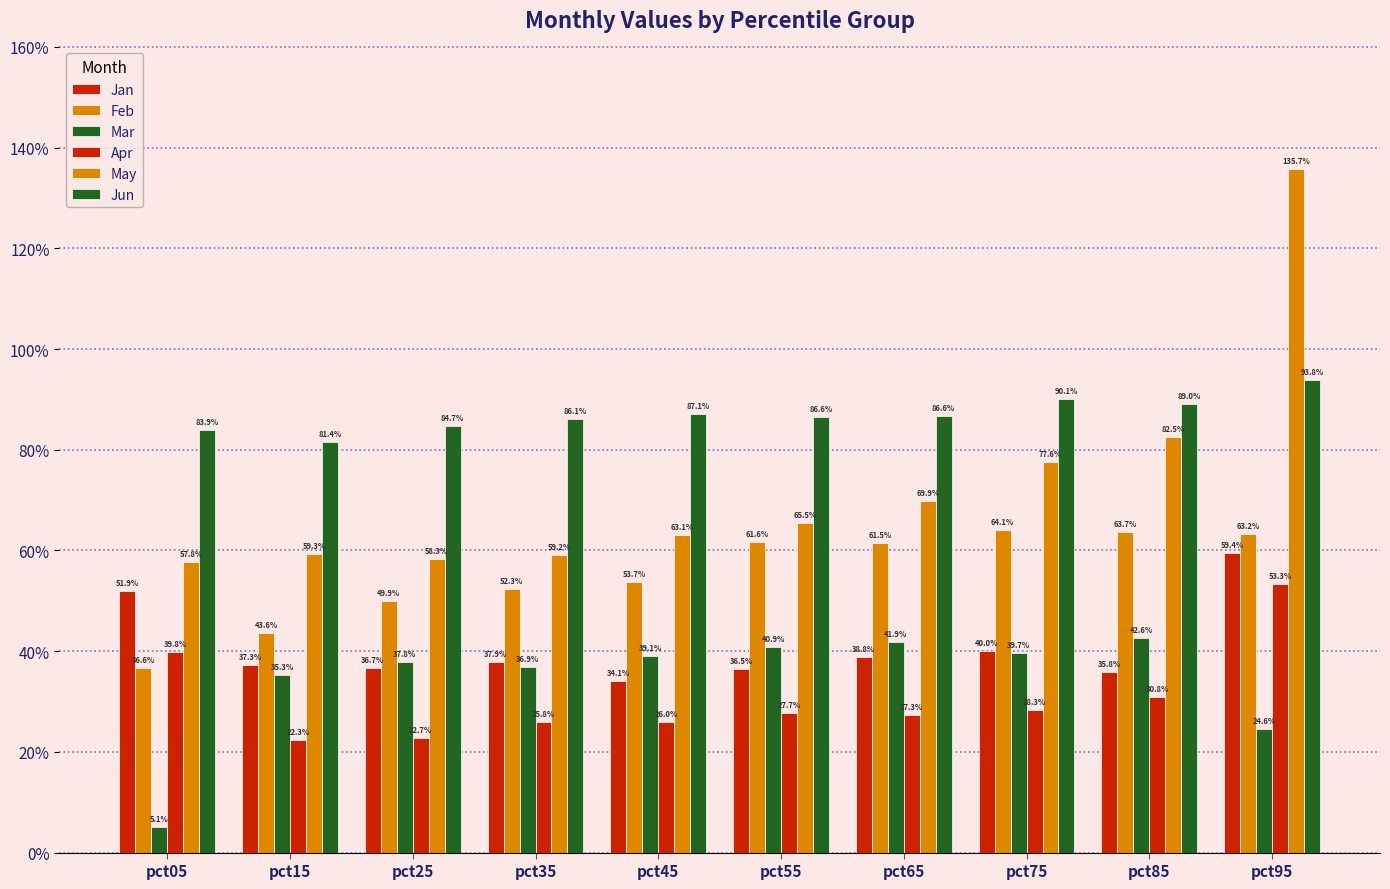

The Apr series shows 0.2 at pct25. True or false?

True